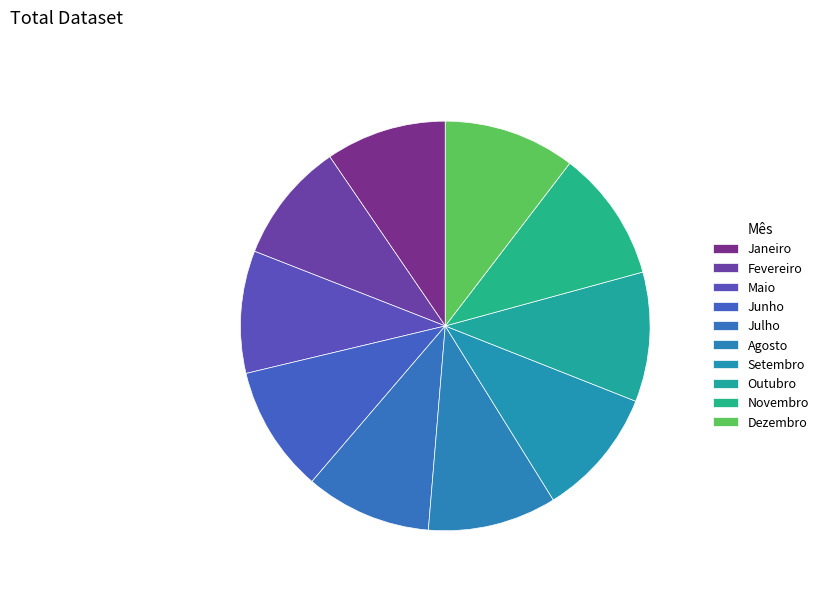

To the nearest percent, what is the average slice percentage?

10%